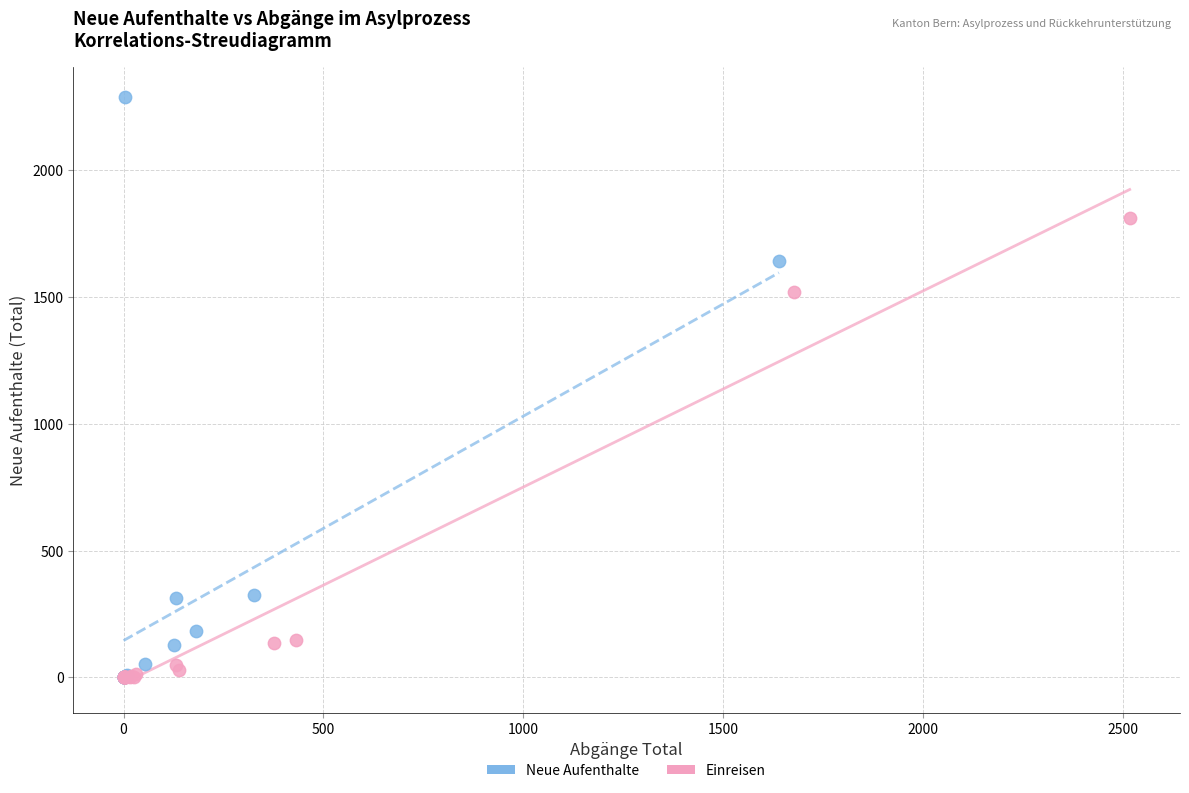

Which series contains the highest Y value?

Neue Aufenthalte